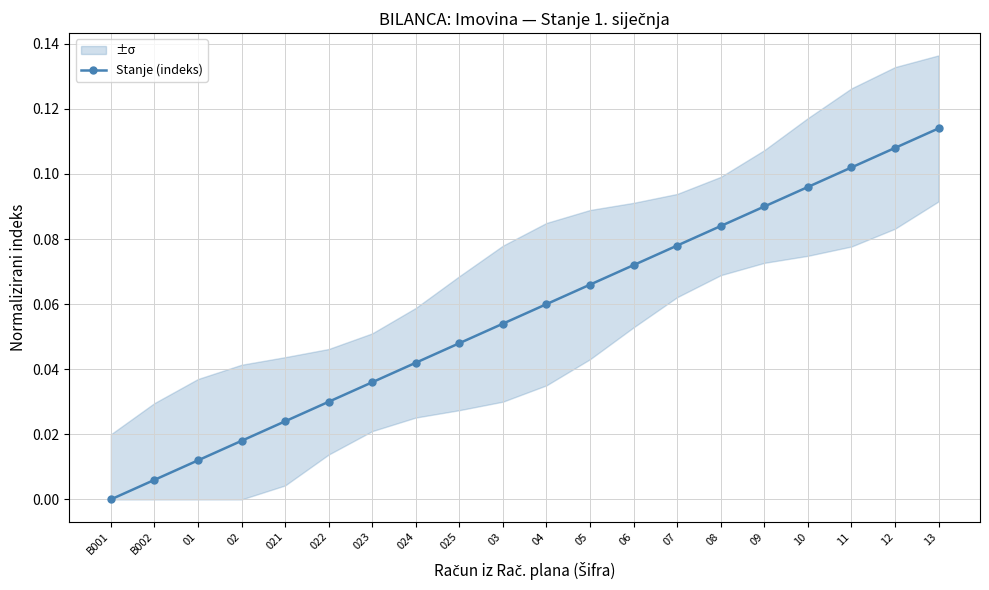

Rank the categories by value from highest to lowest.

13, 12, 11, 10, 09, 08, 07, 06, 05, 04, 03, 025, 024, 023, 022, 021, 02, 01, B002, B001